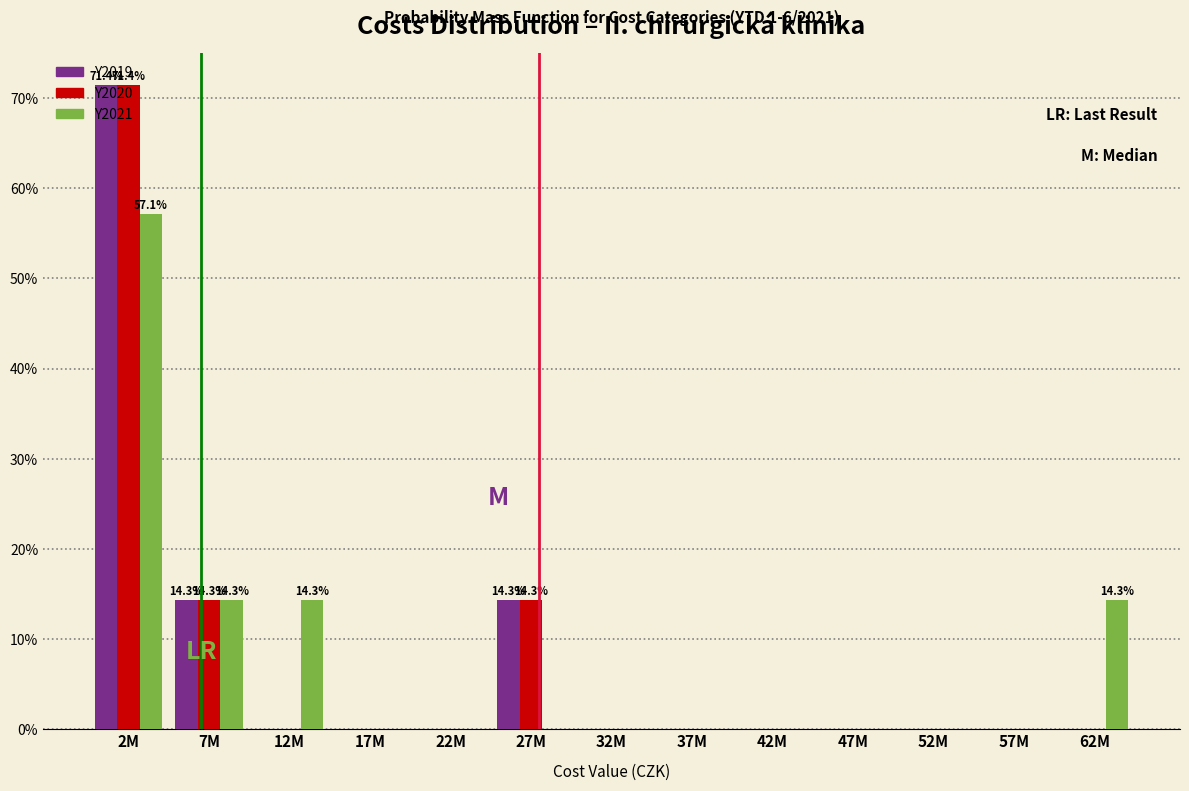

What is the greatest value displayed?

71.4